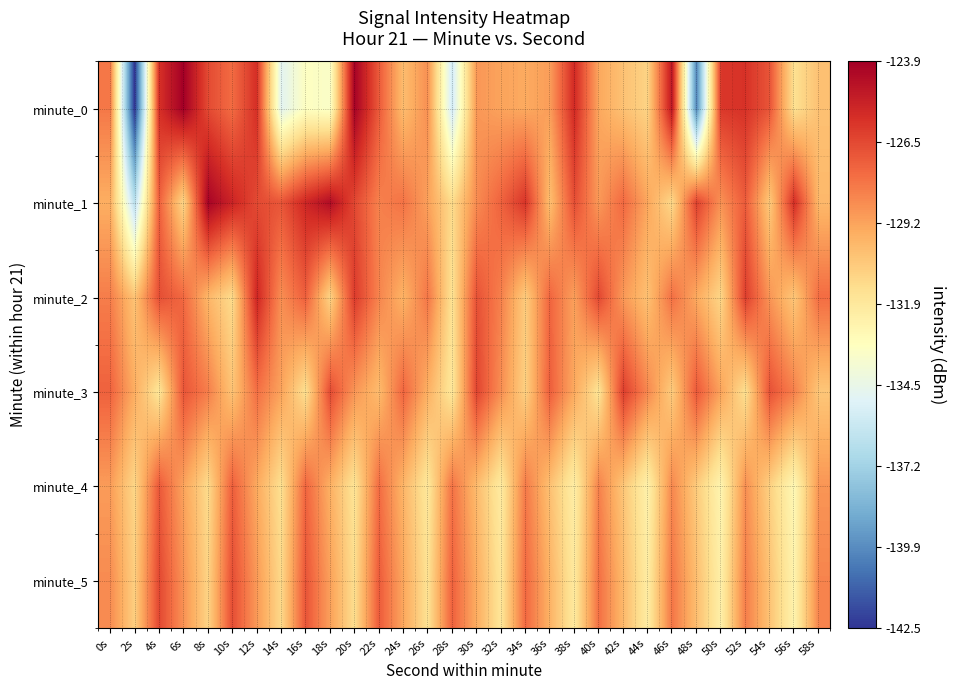

At which category does the chart reach its peak across all series?

6s